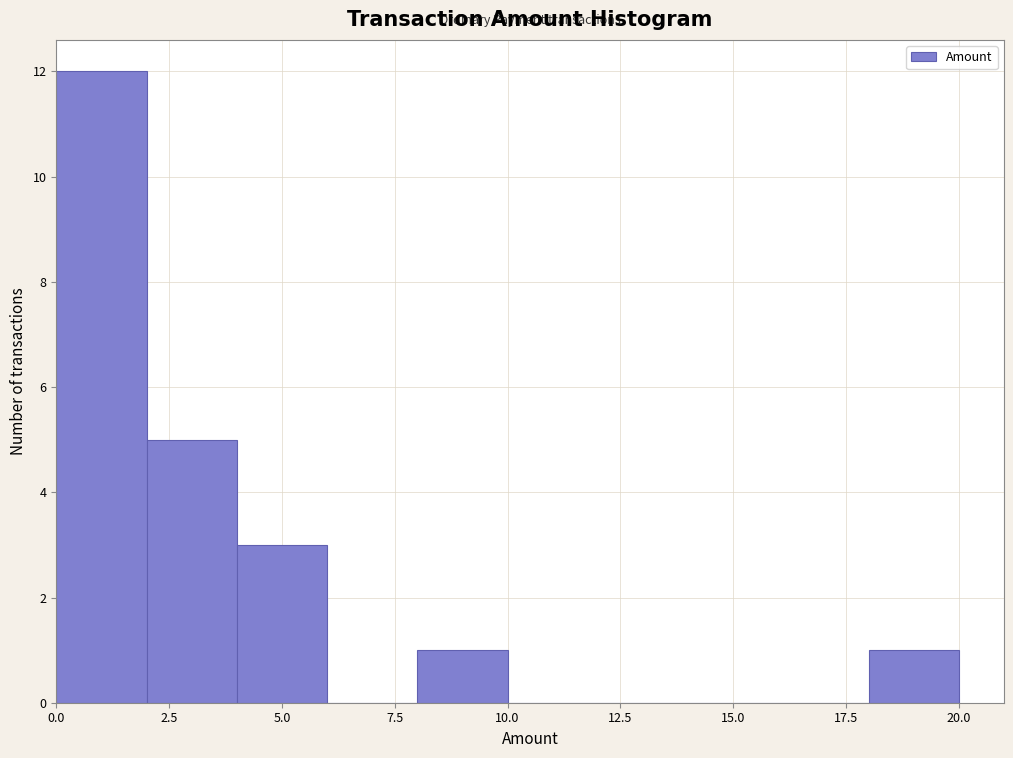

Read against the x-axis, roughly where is the centre of the tallest bar?

1.0